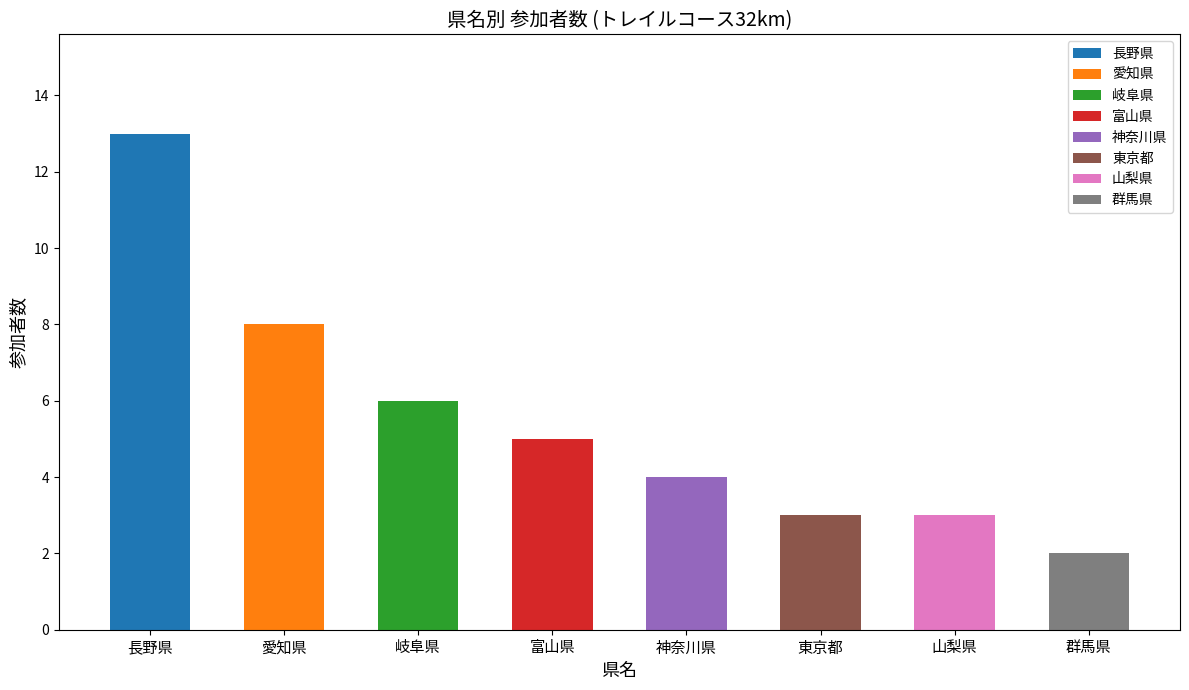

Reading left to right, extract all data points from this chart.

長野県=13	愛知県=8	岐阜県=6	富山県=5	神奈川県=4	東京都=3	山梨県=3	群馬県=2